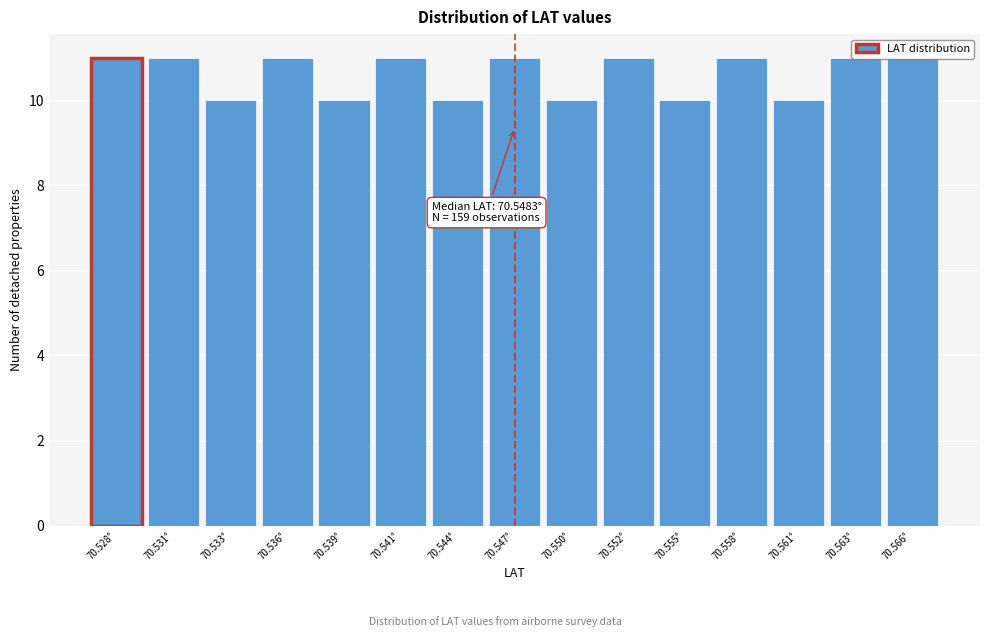

What is the sum of the values at 70.539° and 70.555°?

20